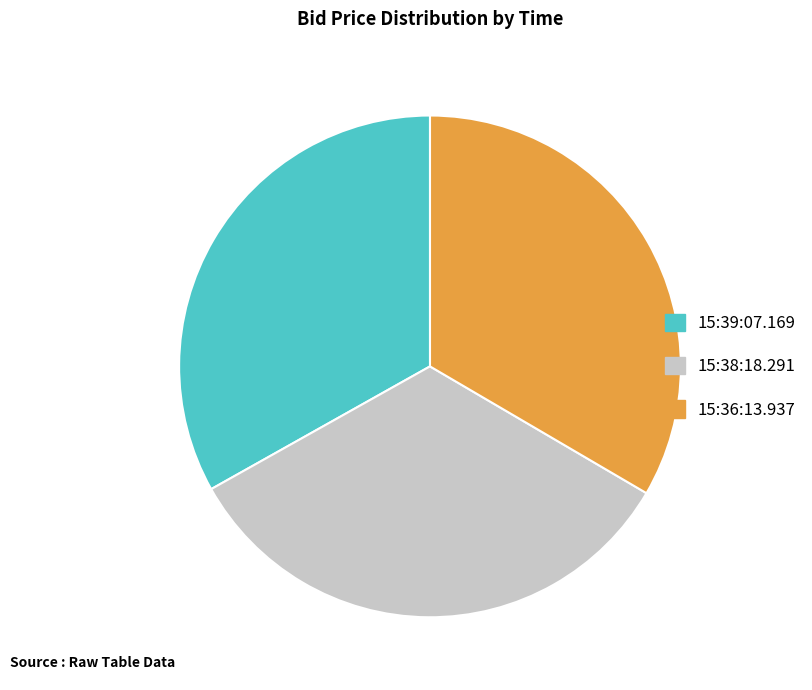

True or false: 15:36:13.937 accounts for 40% of the total.

False